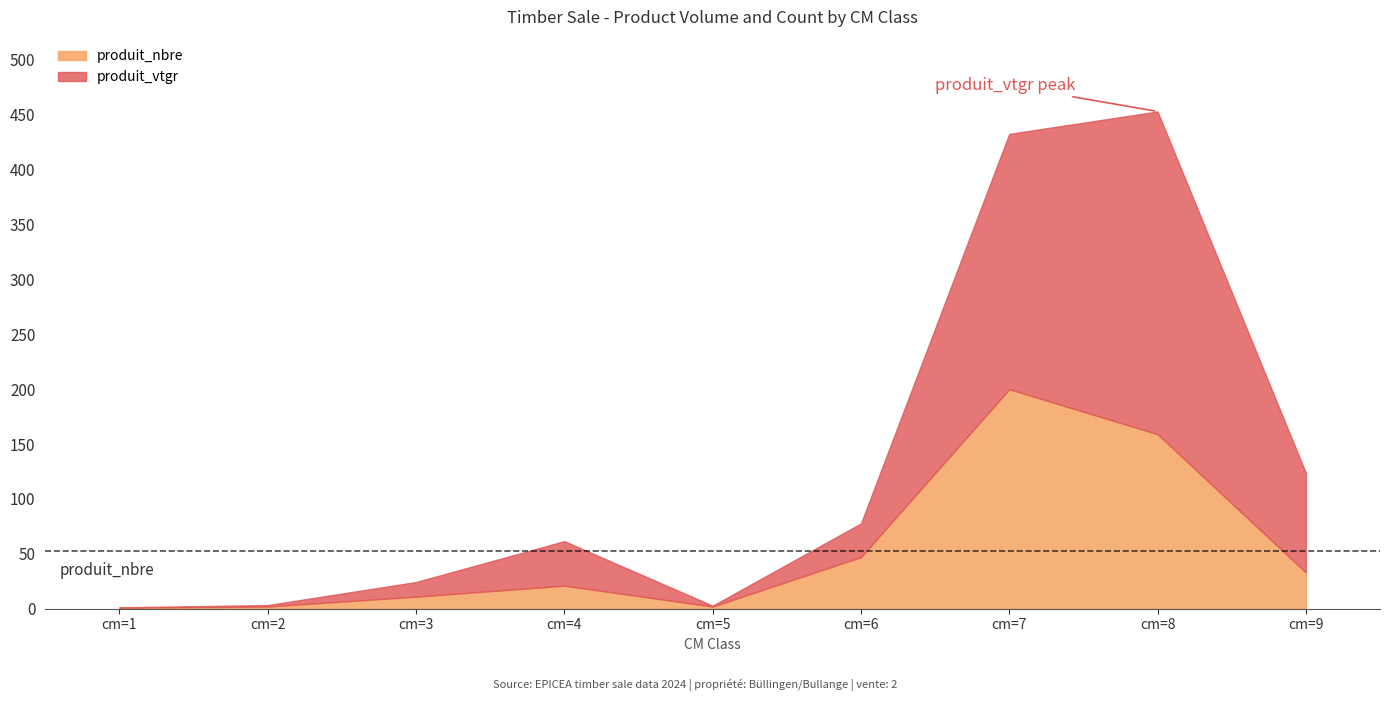

What is the difference between the maximum and minimum values in the produit_nbre series?

199.0